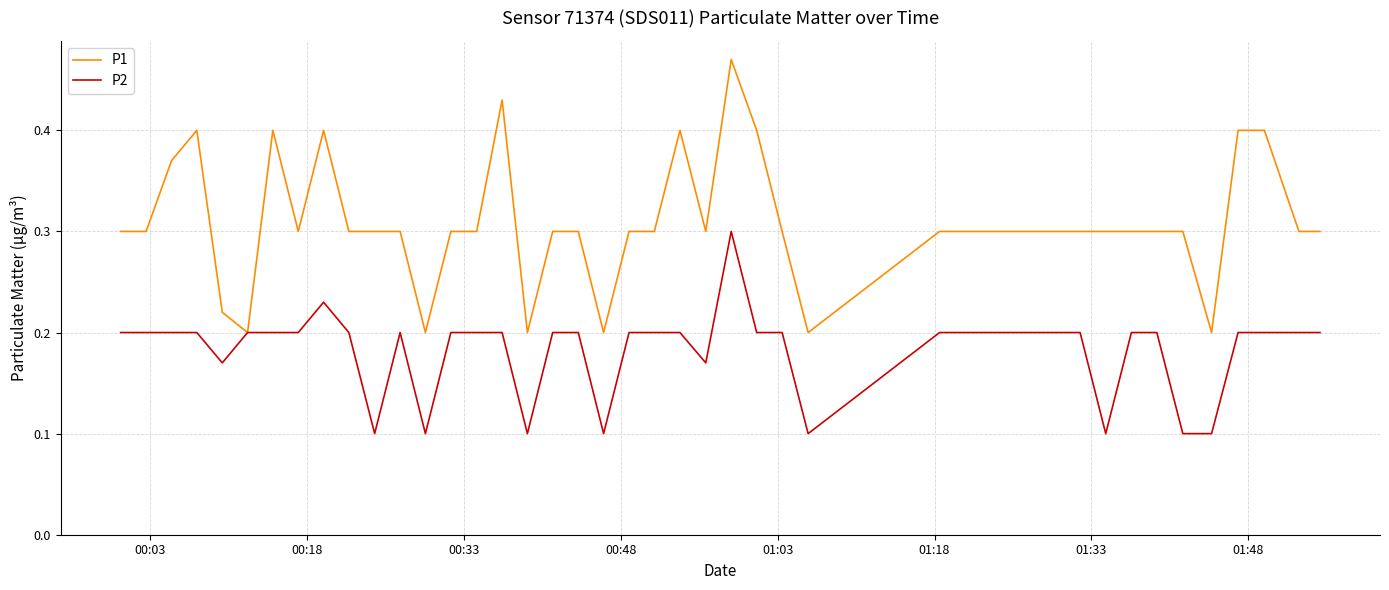

Which series has the largest total across all categories?

P1